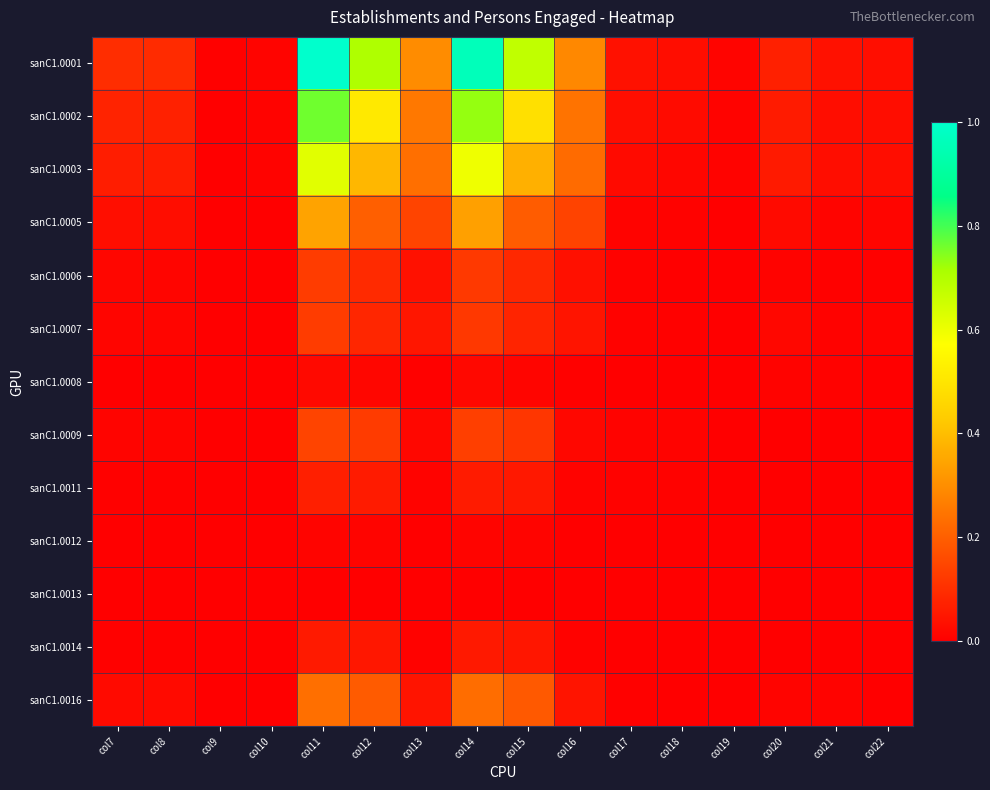

At which category is the sum across all series the highest?

col11